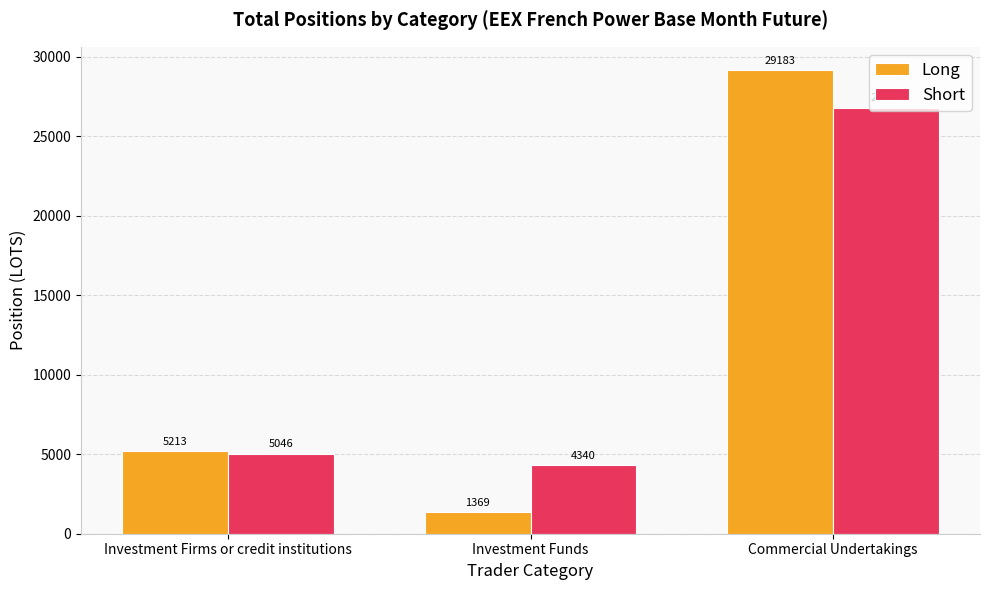

Which series has the widest spread of values?

Long